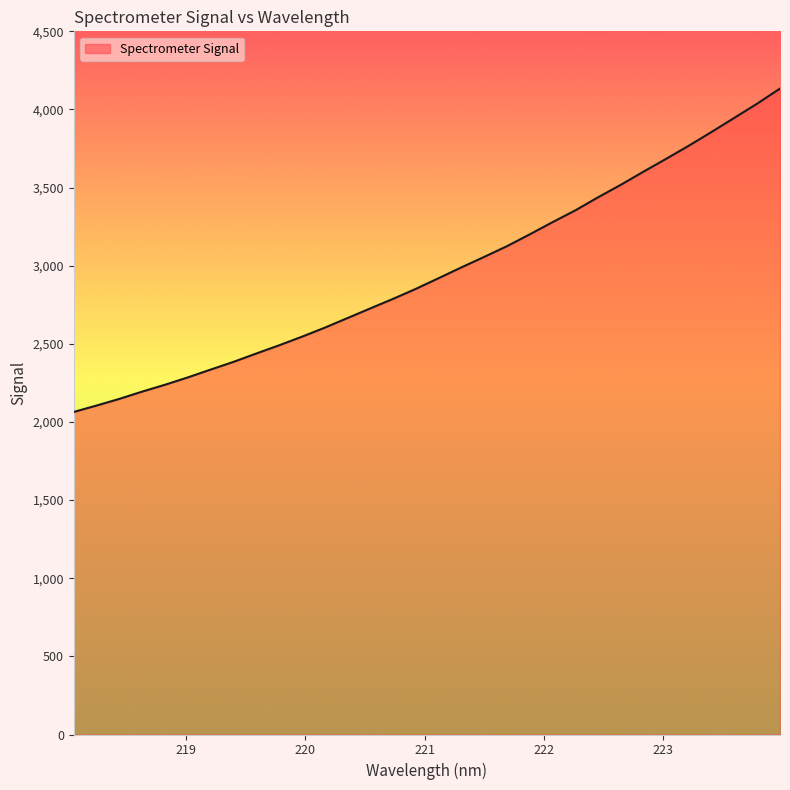

How many values are below 2919?

16